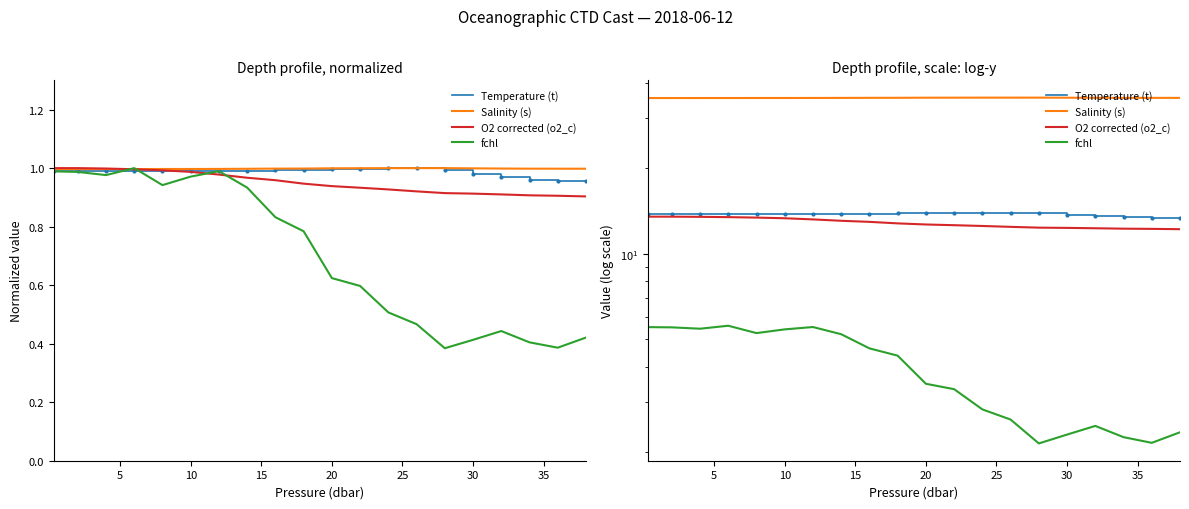

What is the value of the fchl point at the 4th from the left?

5.6